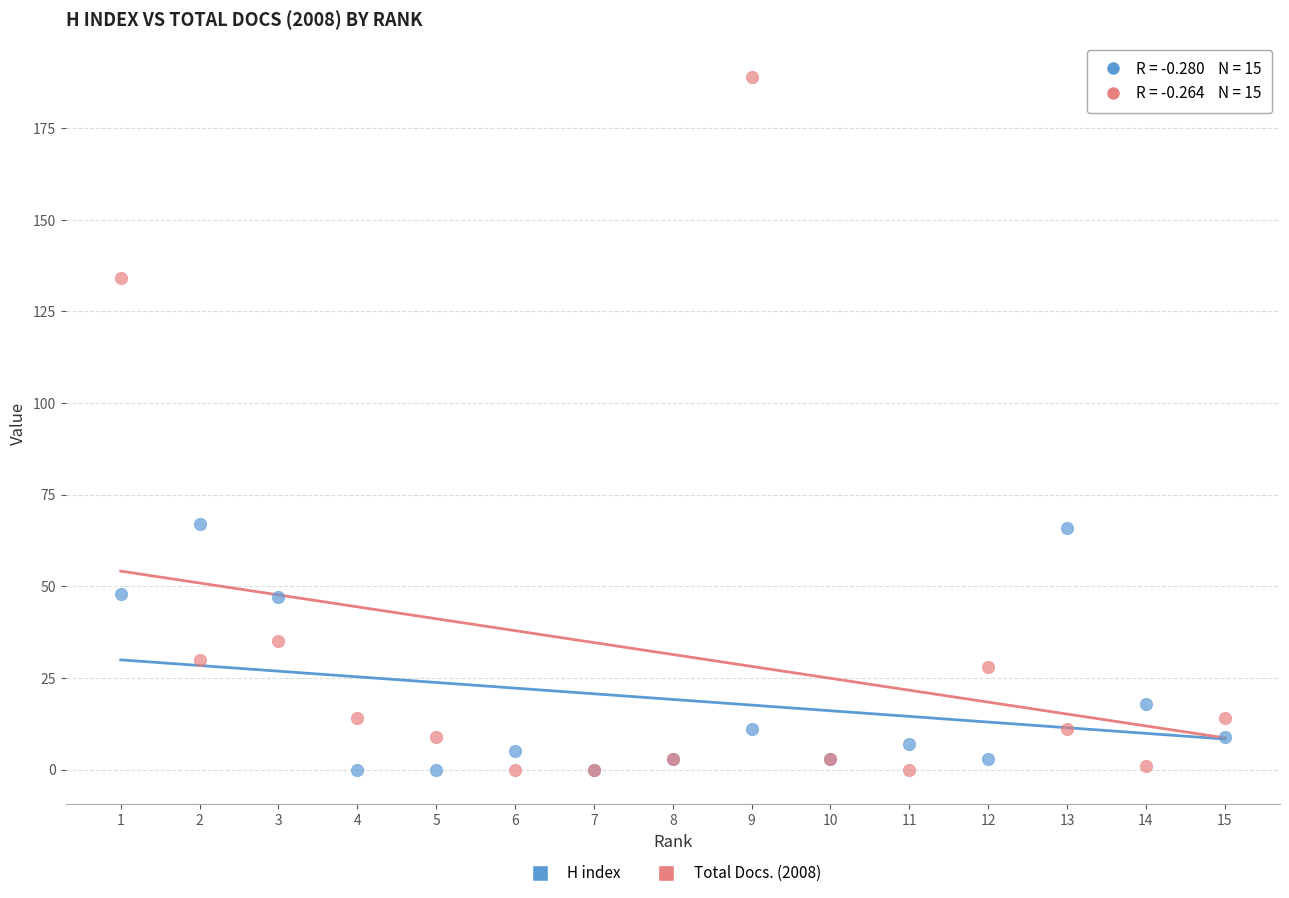

Which series has the widest spread of Y values?

Total Docs. (2008)